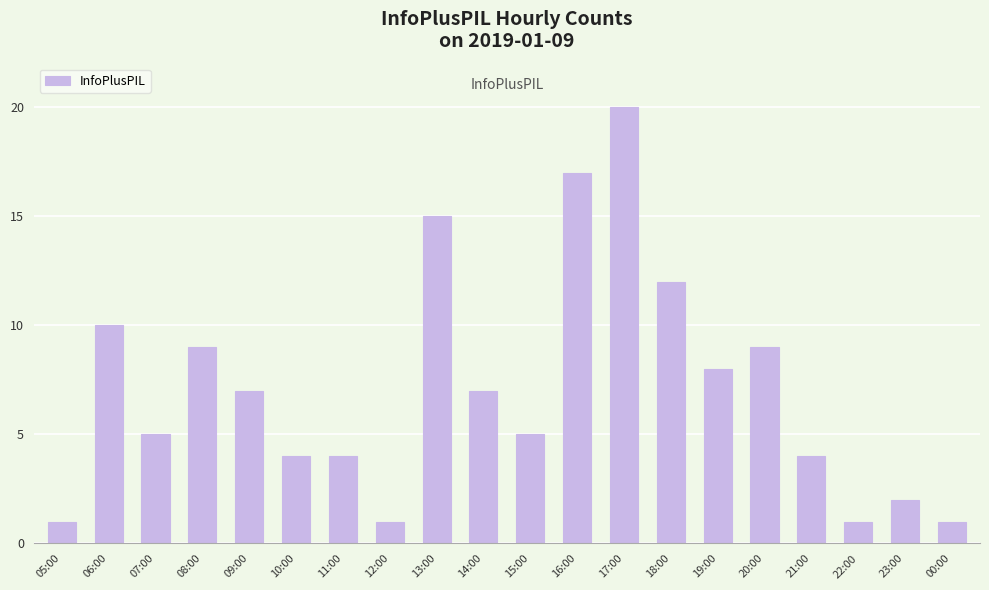

What is the maximum value shown in the chart?

20